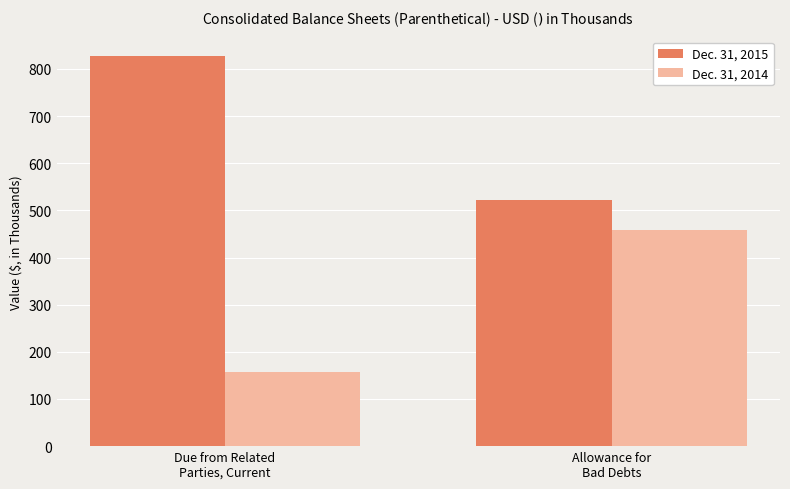

What is the difference between the Dec. 31, 2014 values at Allowance for
Bad Debts and Due from Related
Parties, Current?

300